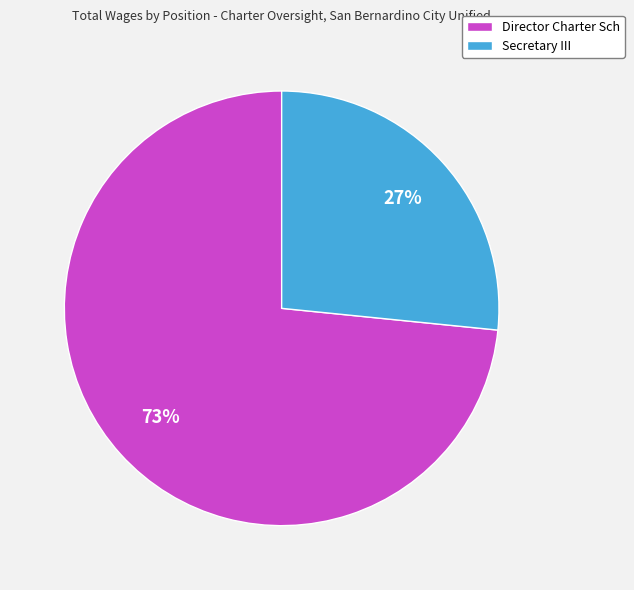

To the nearest percent, what portion does Secretary III represent?

27%